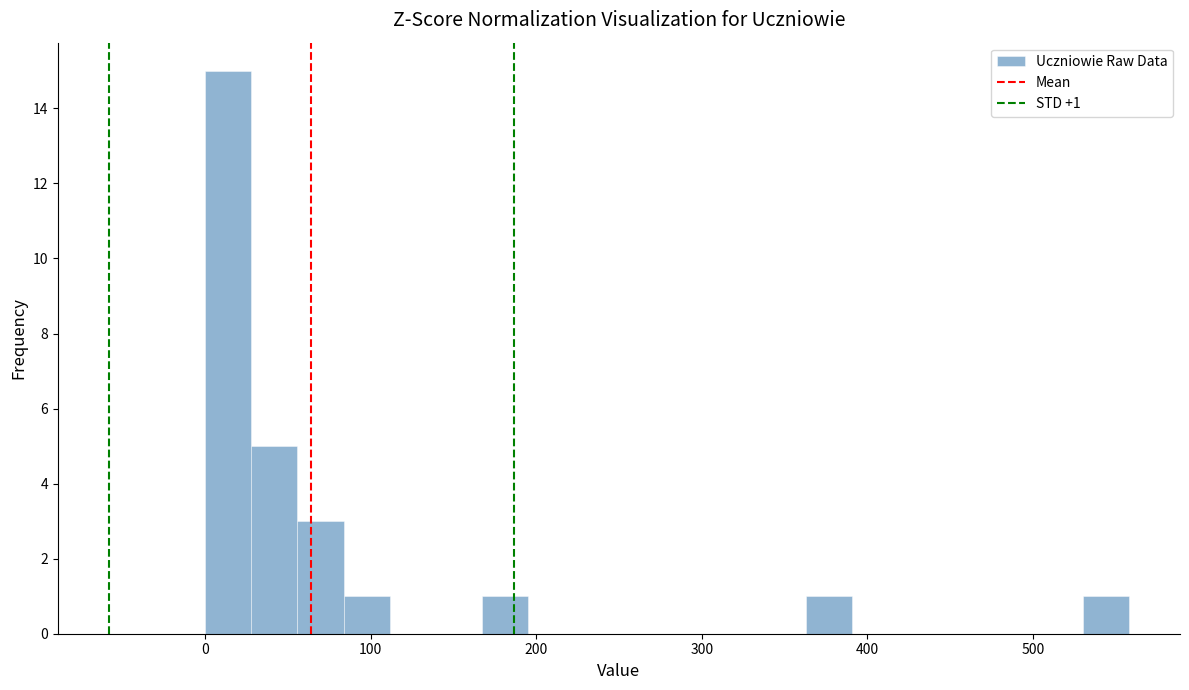

Read against the x-axis, roughly where is the centre of the tallest bar?

10